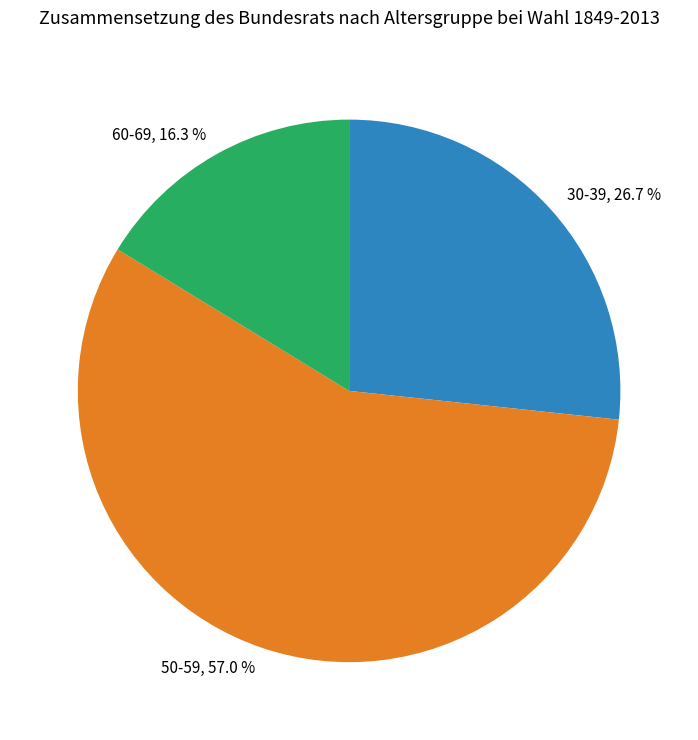

Which has a higher value, 60-69, 16.3 % or 50-59, 57.0 %?

50-59, 57.0 %